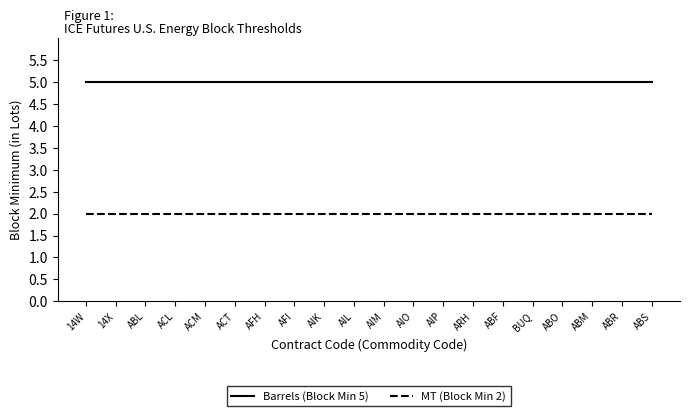

True or false: Barrels (Block Min 5) and MT (Block Min 2) cross at least once.

False